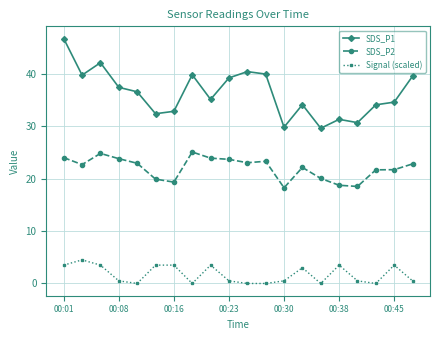

True or false: SDS_P2 has more than 1 points higher than both neighbors.

True